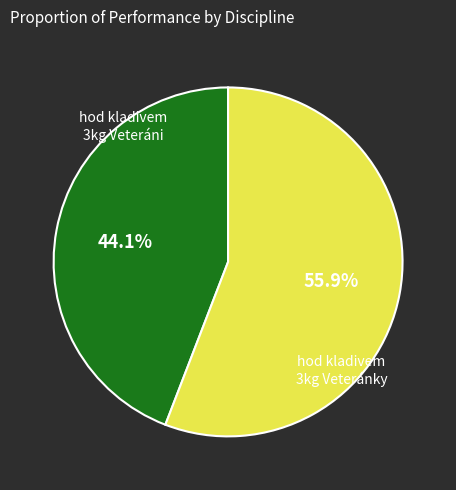

How many segments does this pie chart have?

2